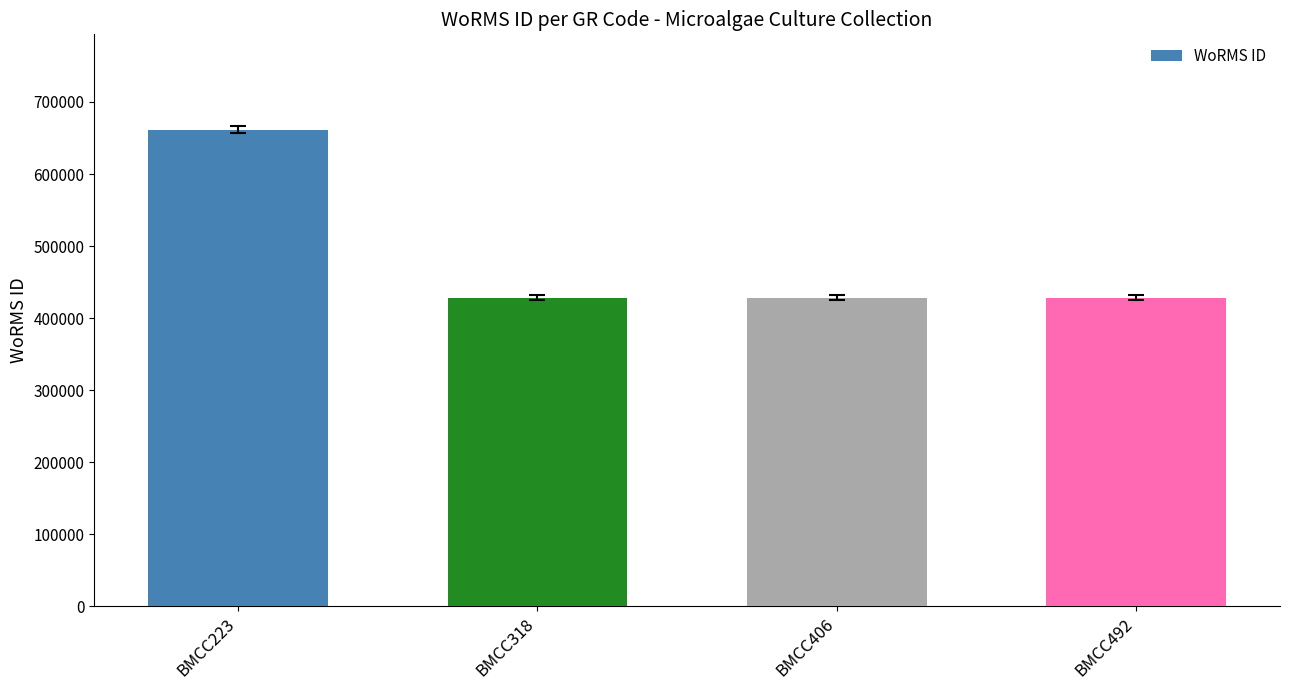

What is the approximate value at BMCC406, to the nearest 100?

428500